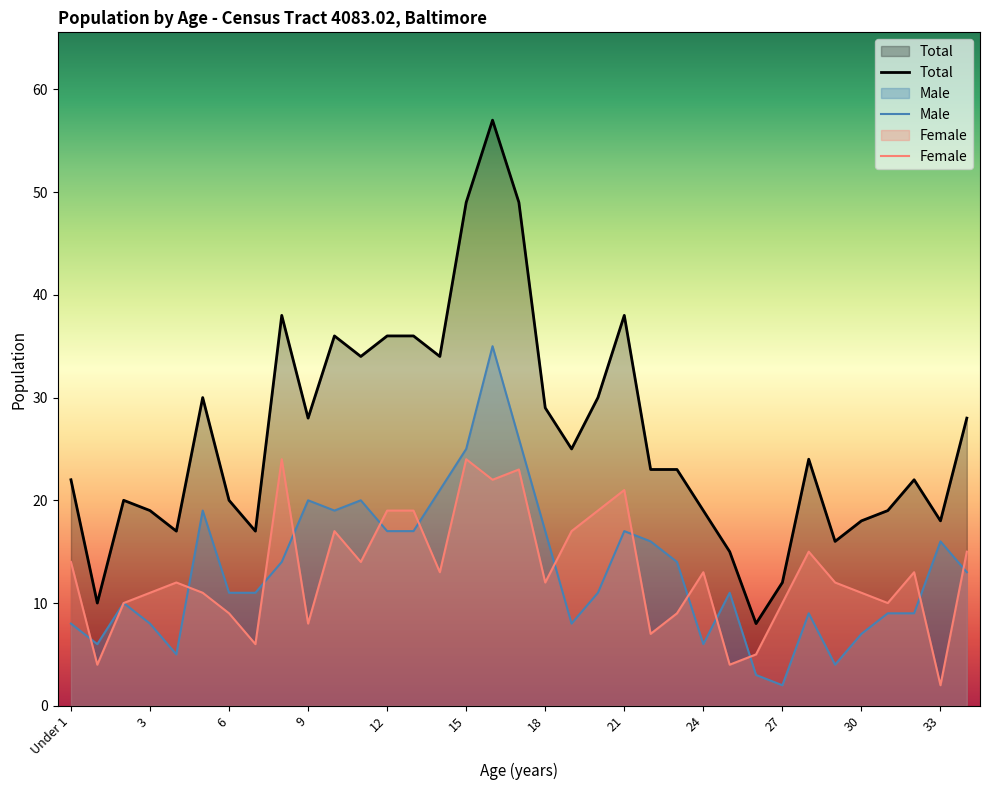

Where is Male nearest to the value 18?

5